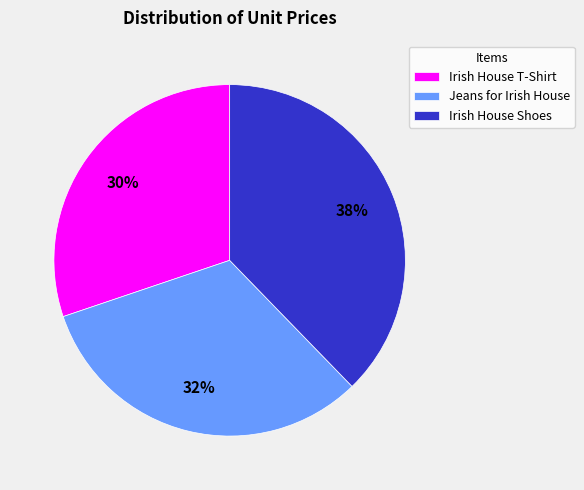

Do Irish House Shoes and Jeans for Irish House together represent more than half of the pie?

Yes